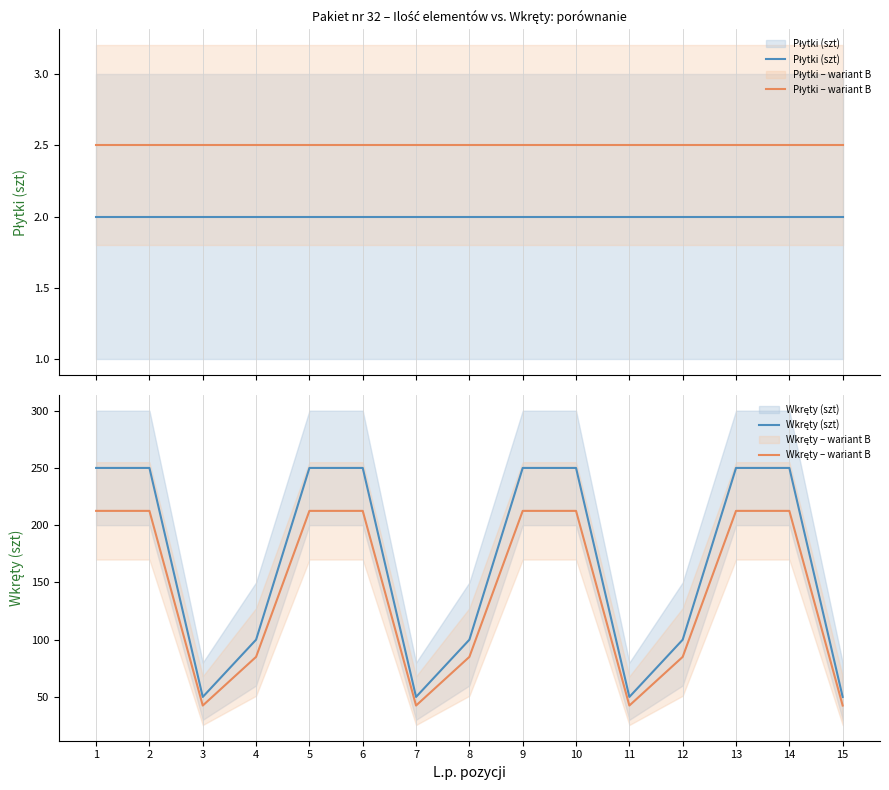

At 4, list the series in order from smallest to largest.

Płytki (szt), Płytki – wariant B, Wkręty – wariant B, Wkręty (szt)